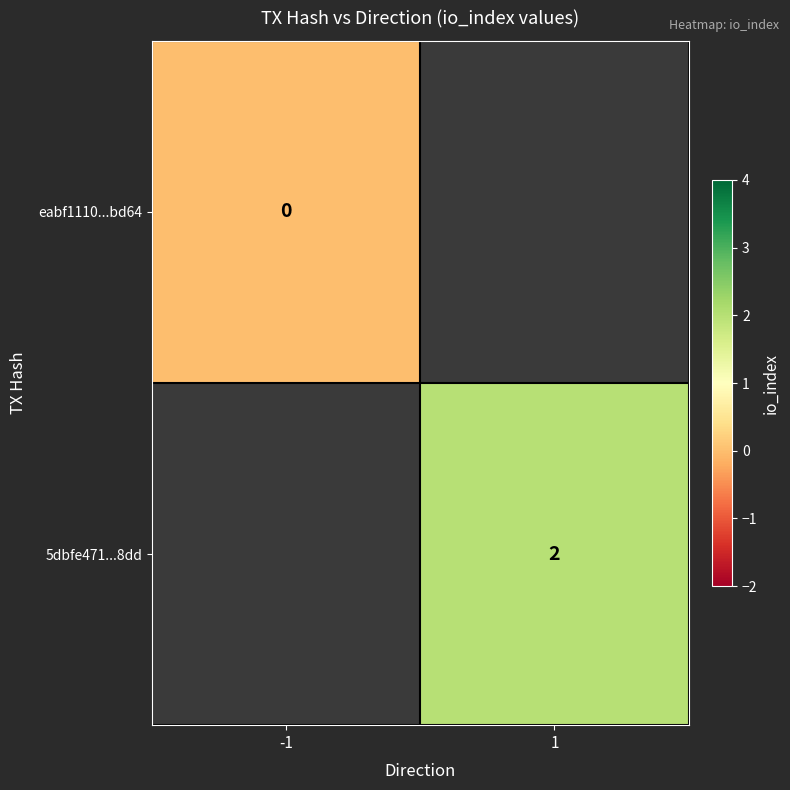

Is the value of 5dbfe471...8dd at 1 greater than the value of eabf1110...bd64 at -1?

Yes